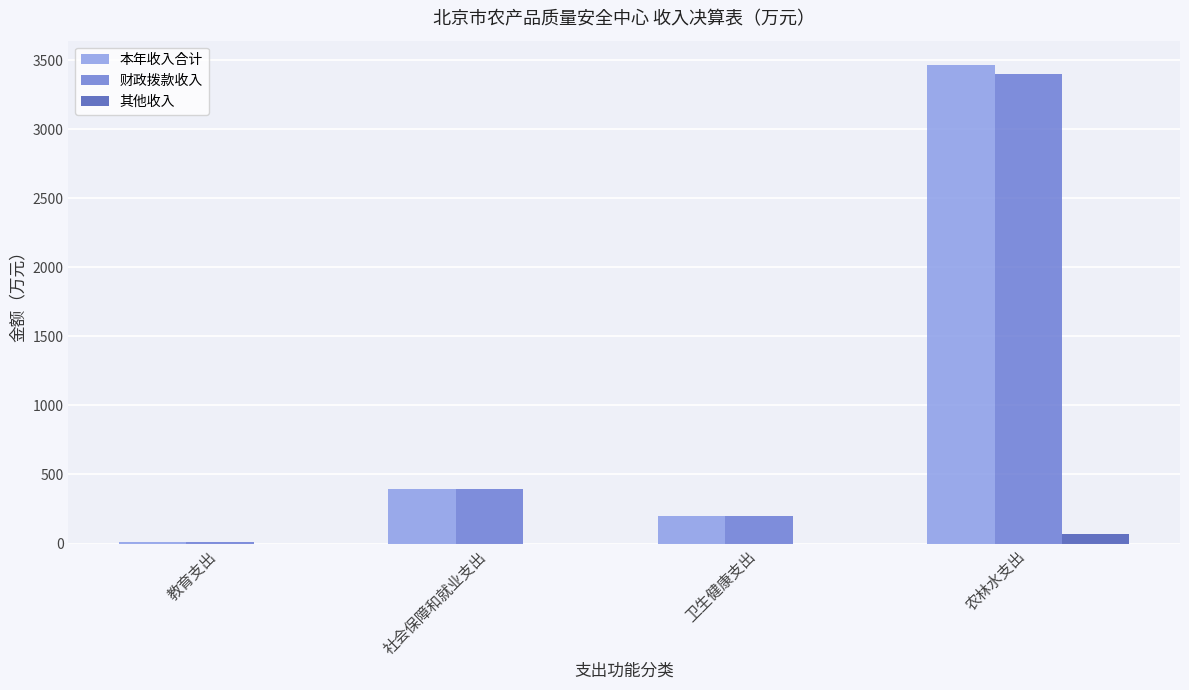

What is the sum of all 财政拨款收入 values?

4004.7